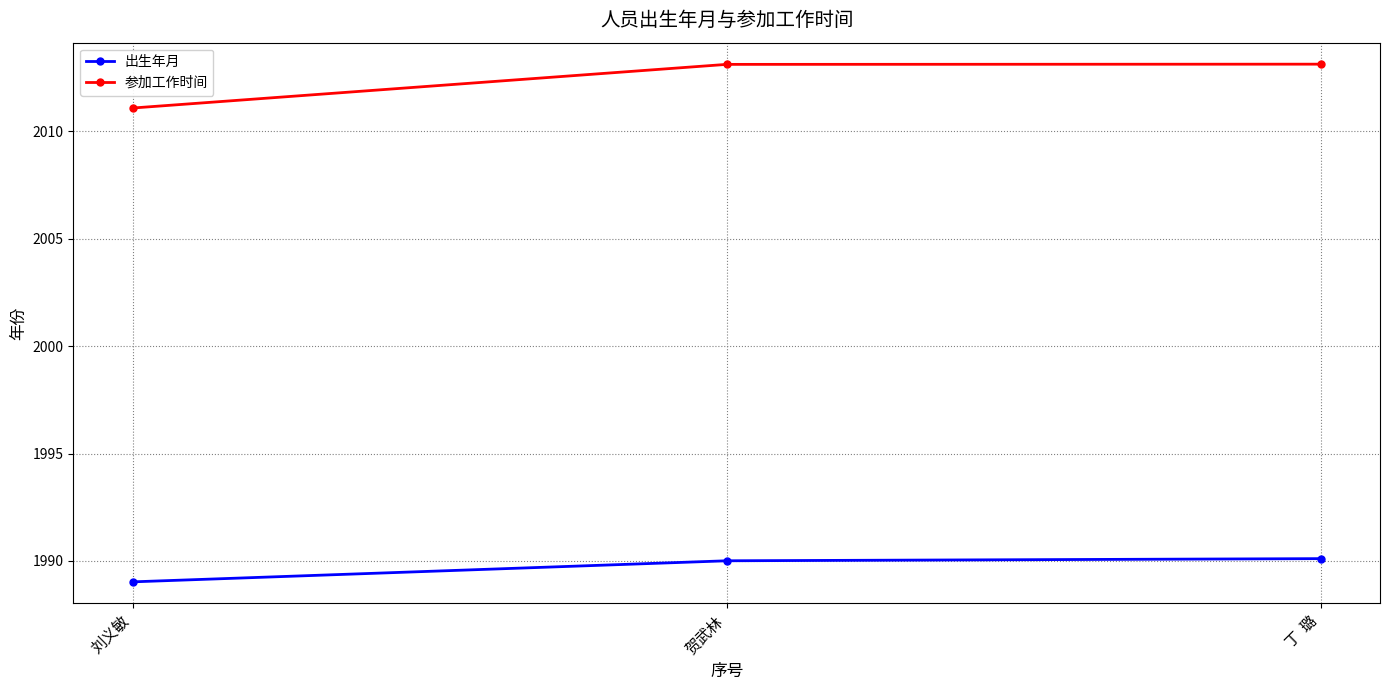

List the series in order of their peak value, highest first.

参加工作时间, 出生年月